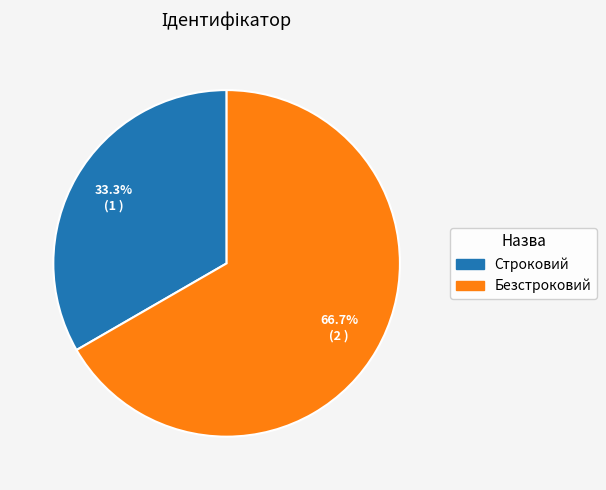

To the nearest percent, what is the combined percentage of Безстроковий and Строковий?

100%